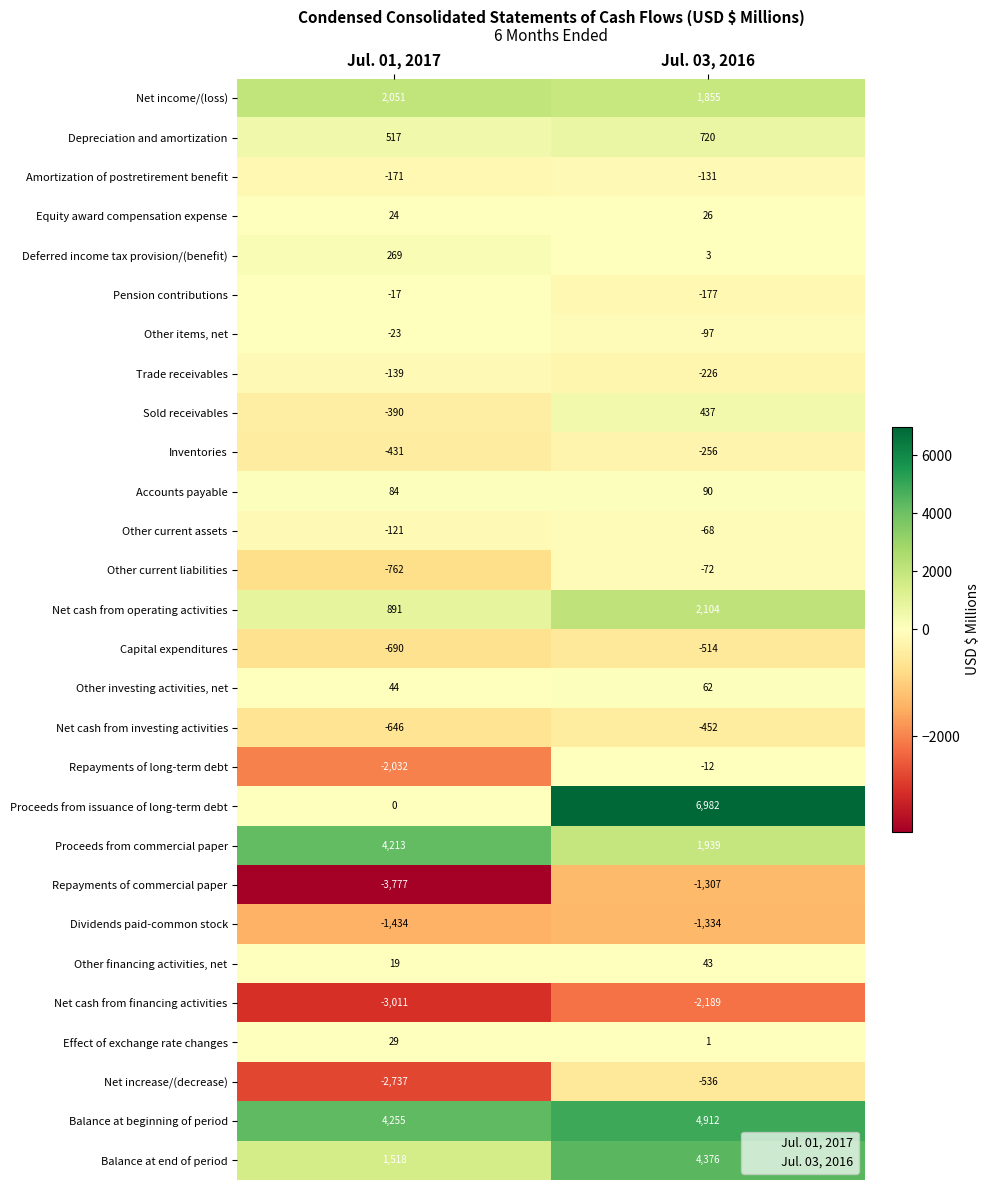

What is the approximate value of Repayments of long-term debt at Jul. 03, 2016?

-12